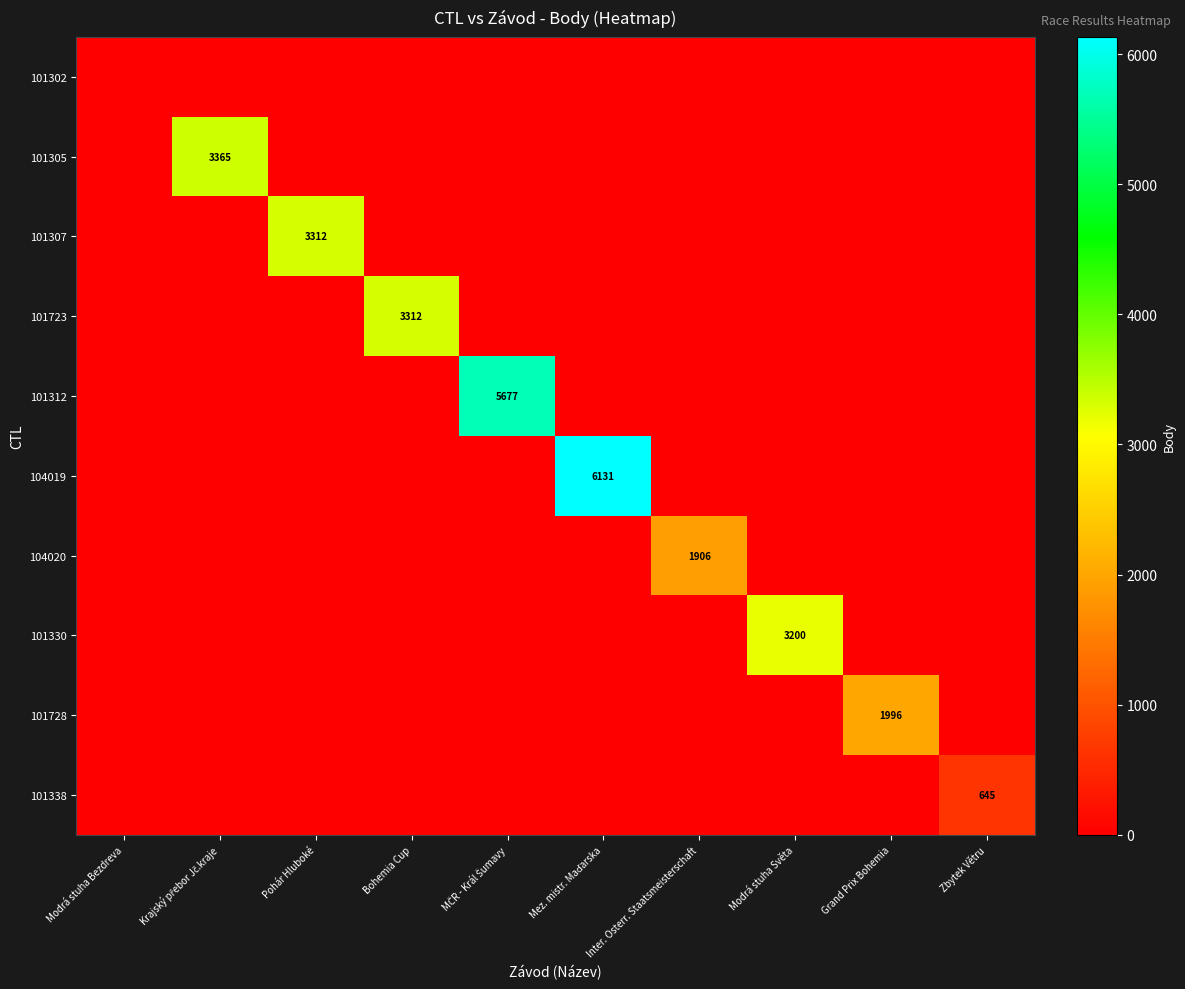

The 101723 series shows 3312 at Bohemia Cup. True or false?

True